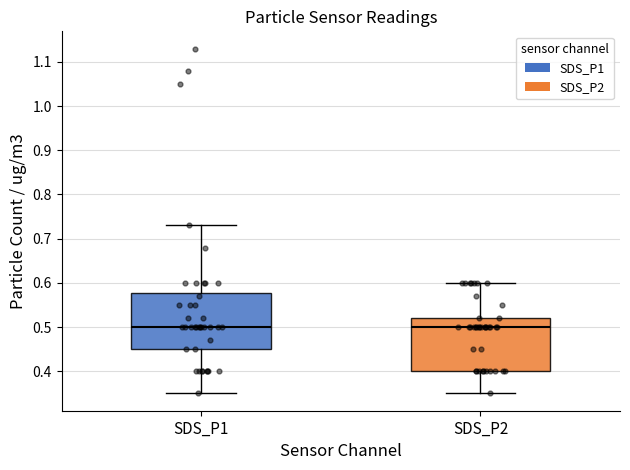

Reading left to right, read every box against the y-axis: the position of its median line, the range the box covers, and the ends of its whiskers. The values are not printed on the chart, so give them approximately, as read against the axis.

SDS_P1: median 0.50, box 0.45 to 0.58, whiskers 0.35 to 0.73
SDS_P2: median 0.50, box 0.40 to 0.52, whiskers 0.35 to 0.60